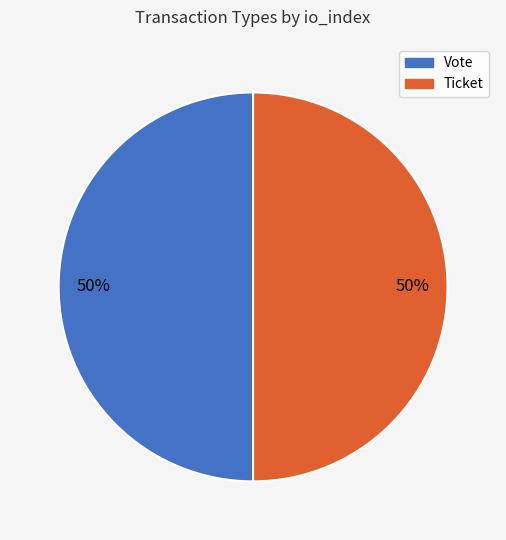

To the nearest percent, what percentage of the pie is Ticket?

50%